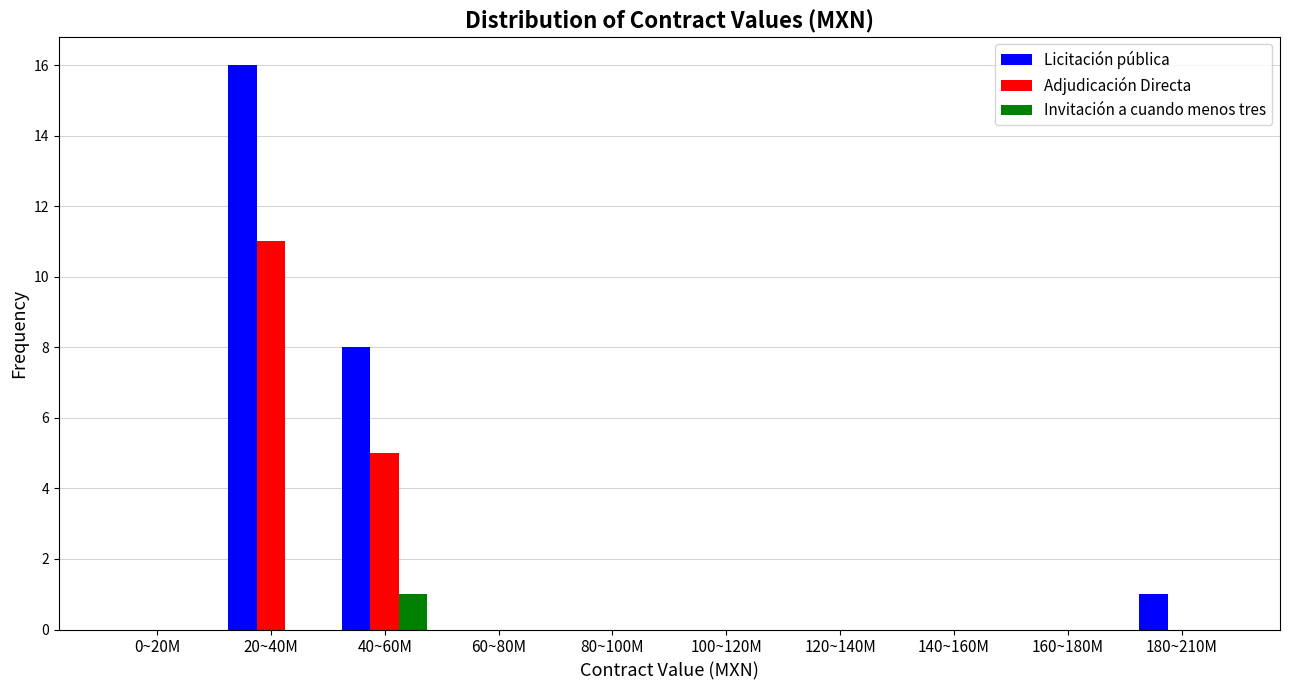

Reading right to left, transcribe all the data shown in this chart.

Licitación pública: 180~210M=1	160~180M=0	140~160M=0	120~140M=0	100~120M=0	80~100M=0	60~80M=0	40~60M=8	20~40M=16	0~20M=0
Adjudicación Directa: 180~210M=0	160~180M=0	140~160M=0	120~140M=0	100~120M=0	80~100M=0	60~80M=0	40~60M=5	20~40M=11	0~20M=0
Invitación a cuando menos tres: 180~210M=0	160~180M=0	140~160M=0	120~140M=0	100~120M=0	80~100M=0	60~80M=0	40~60M=1	20~40M=0	0~20M=0